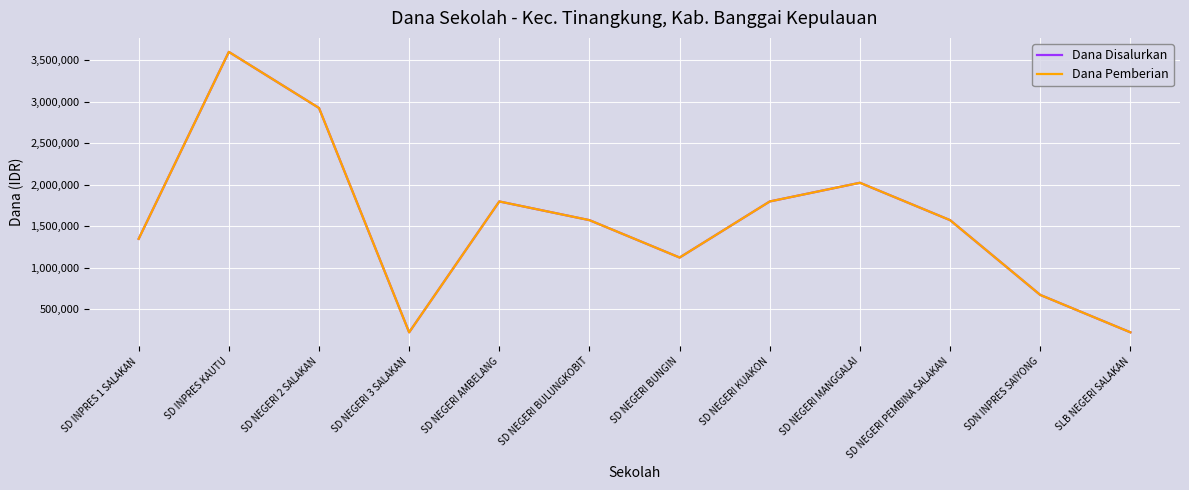

At which category does Dana Pemberian reach its first local valley?

SD NEGERI 3 SALAKAN